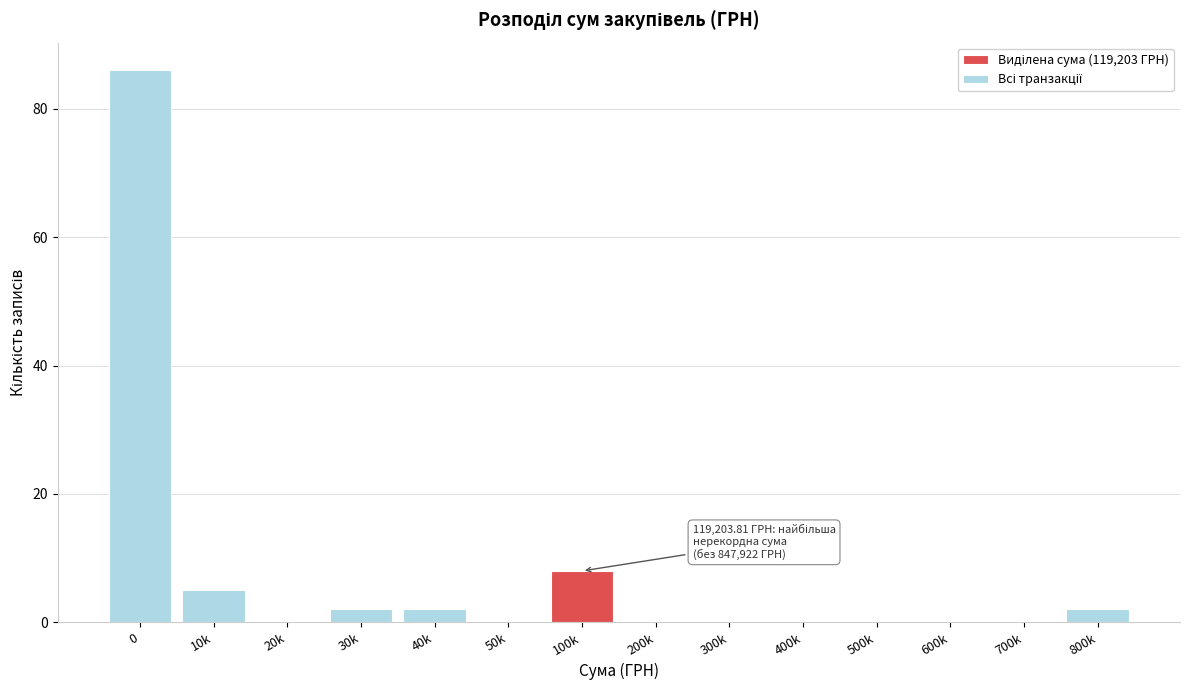

Where is the data nearest to the value 43?

100k